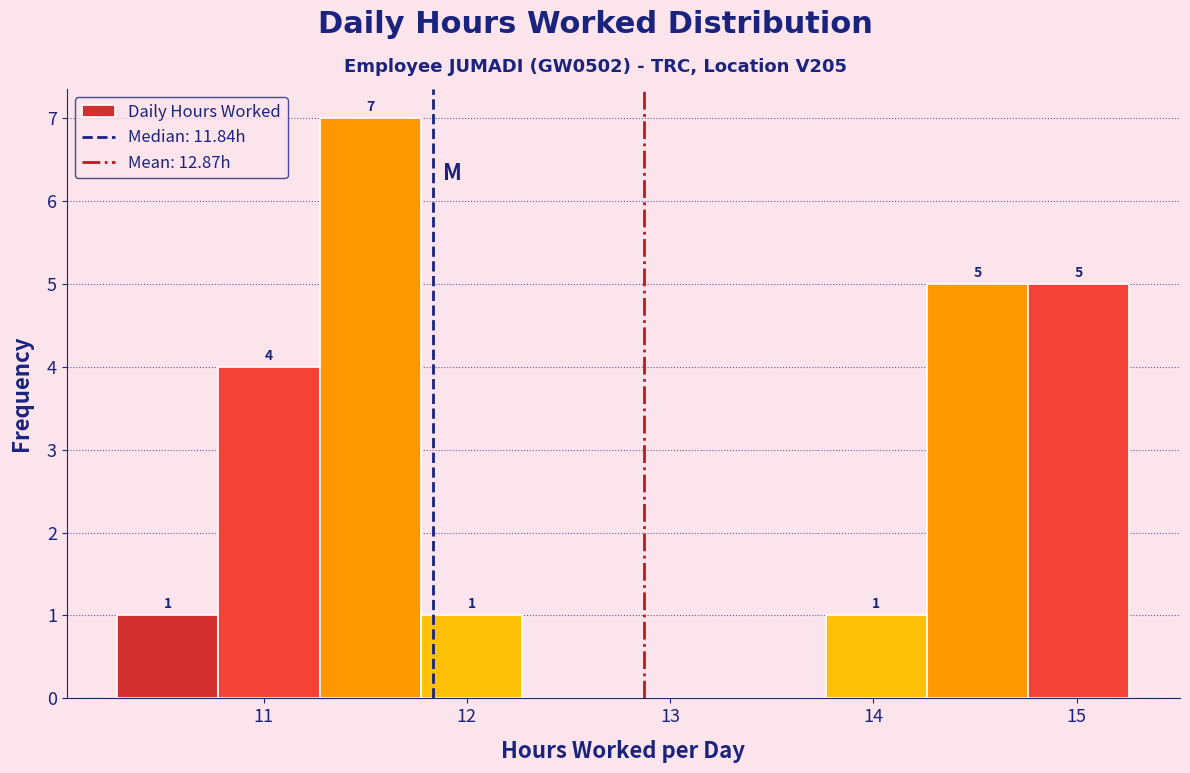

Which range on the x-axis has the tallest bar?

11.3 to 11.8